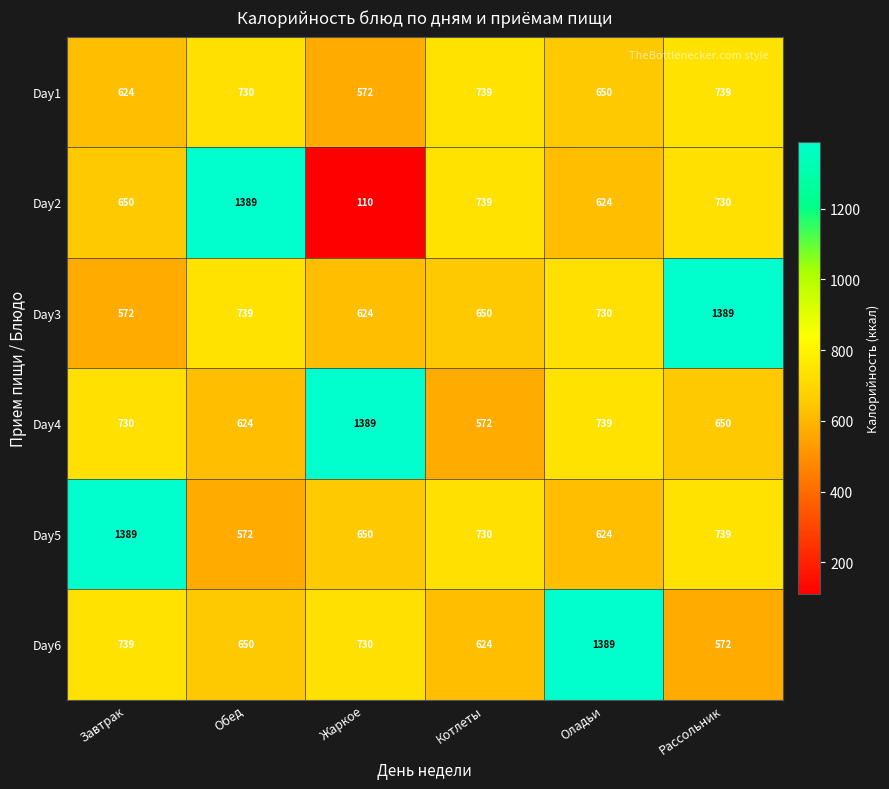

The Day3 series shows 730 at Оладьи. True or false?

True